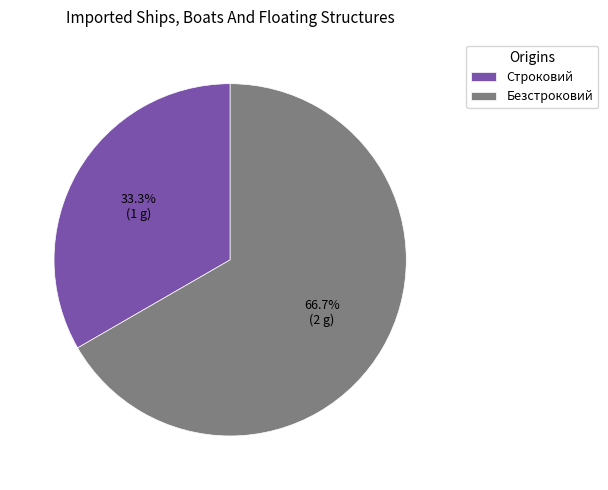

The Безстроковий slice represents 60% of the pie. True or false?

False